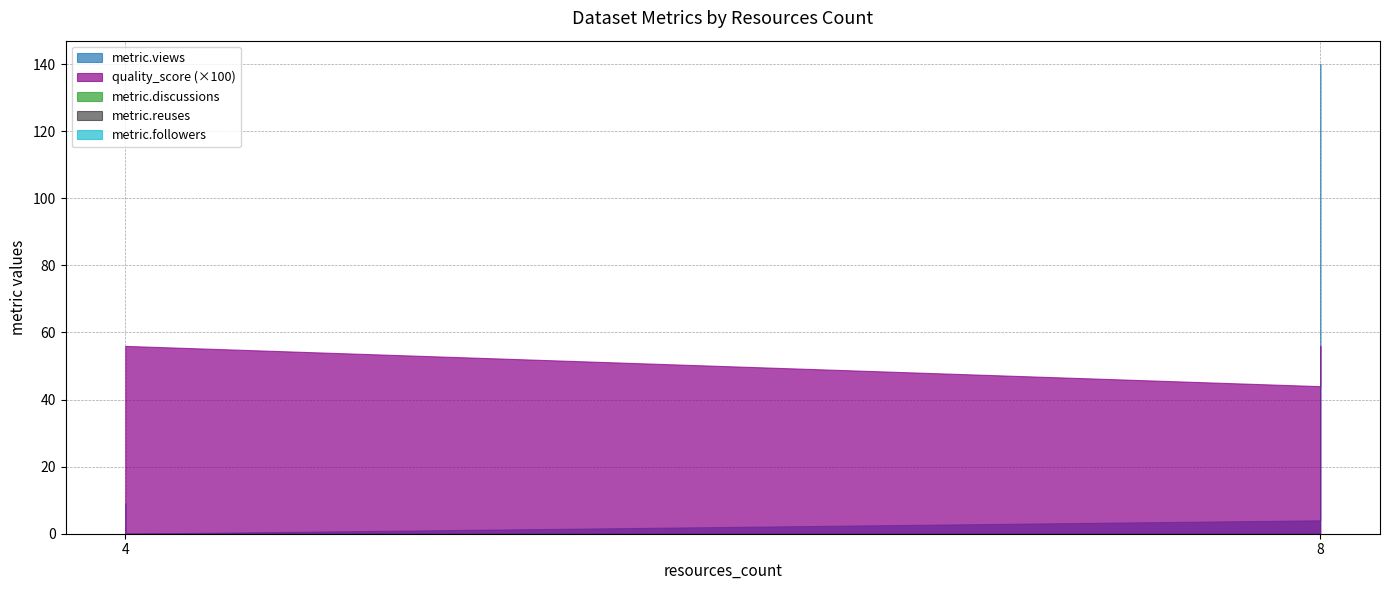

At which category does quality_score reach its first local valley?

8